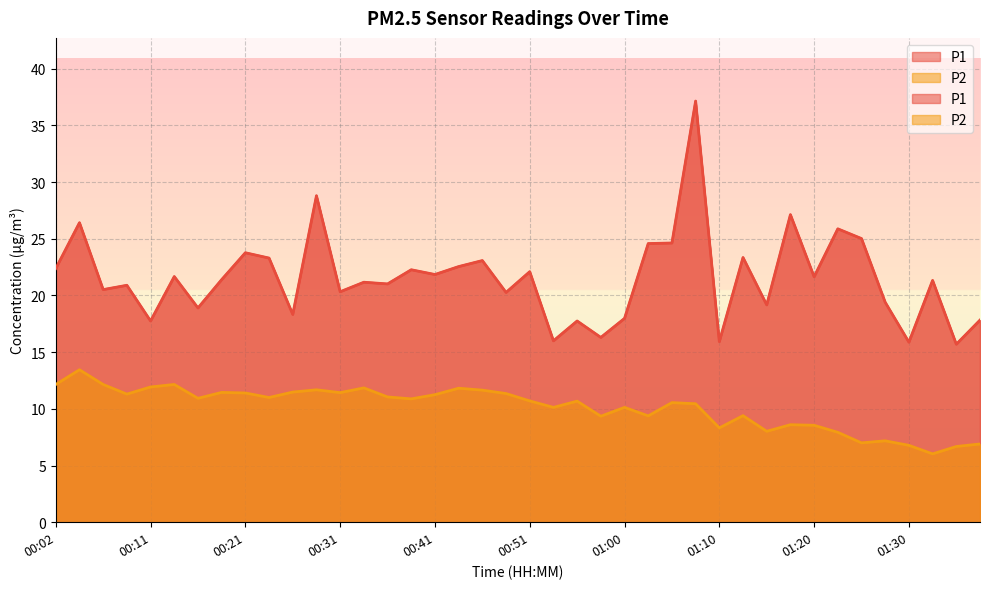

Does the chart display data point markers on the line(s)?

No